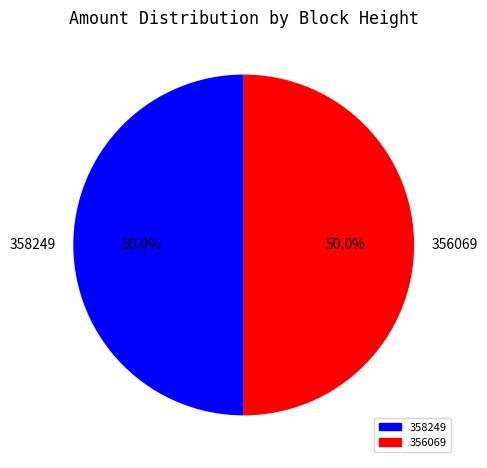

Combined, do 358249 and 356069 account for over 50%?

Yes